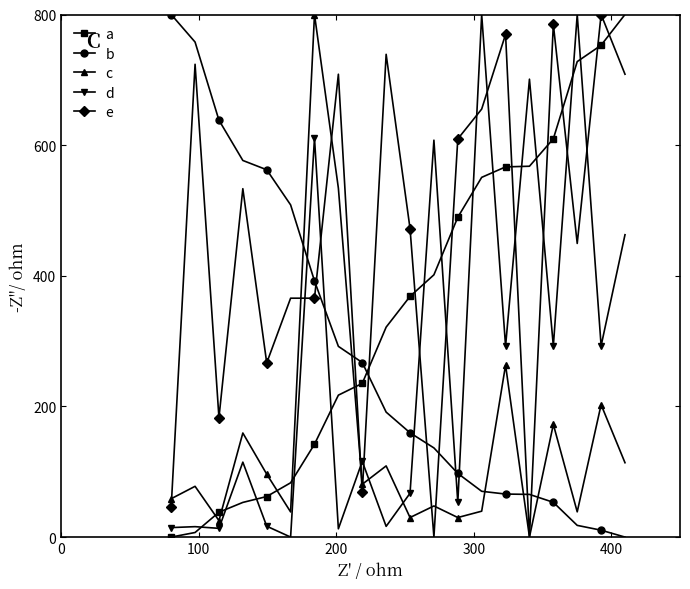

What is the maximum value for e?

800.0